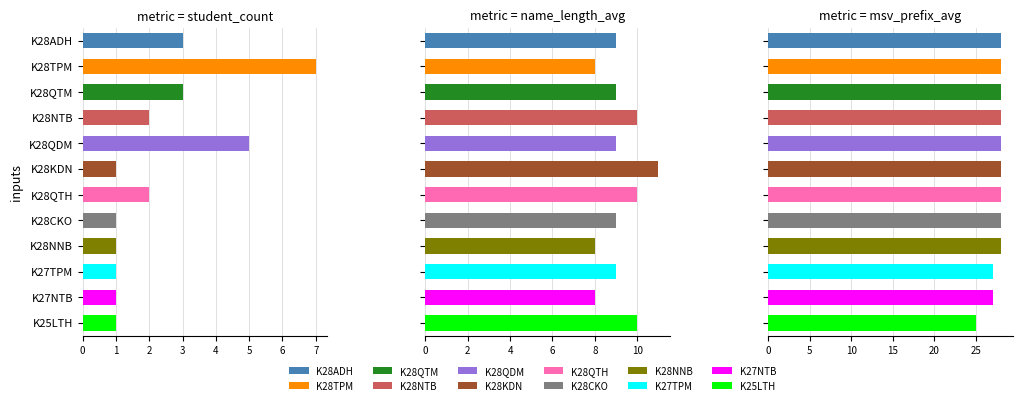

Between K28QTM and K28NNB, which series saw the biggest shift?

metric = student_count